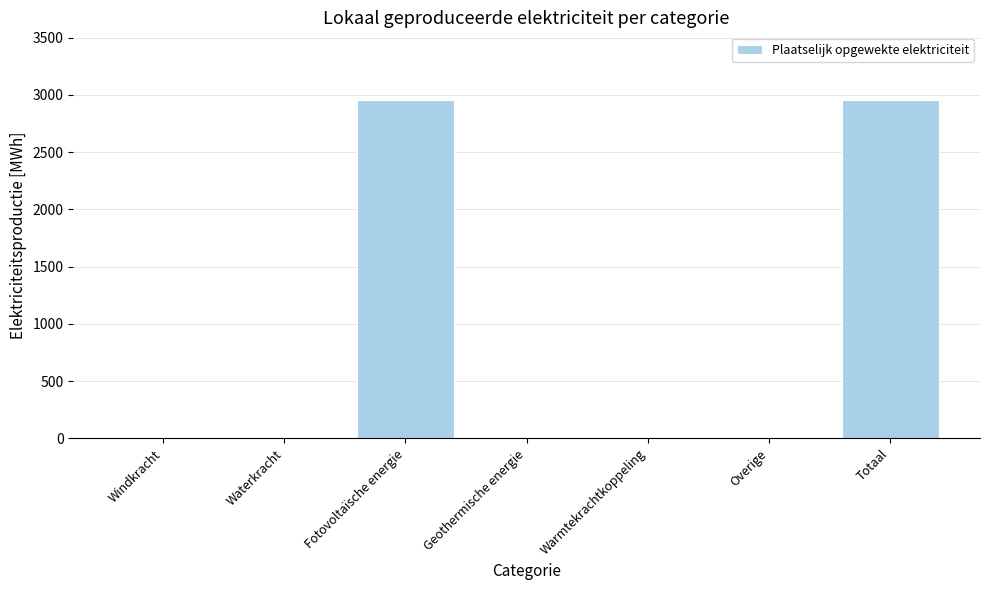

Are the bars horizontal?

No